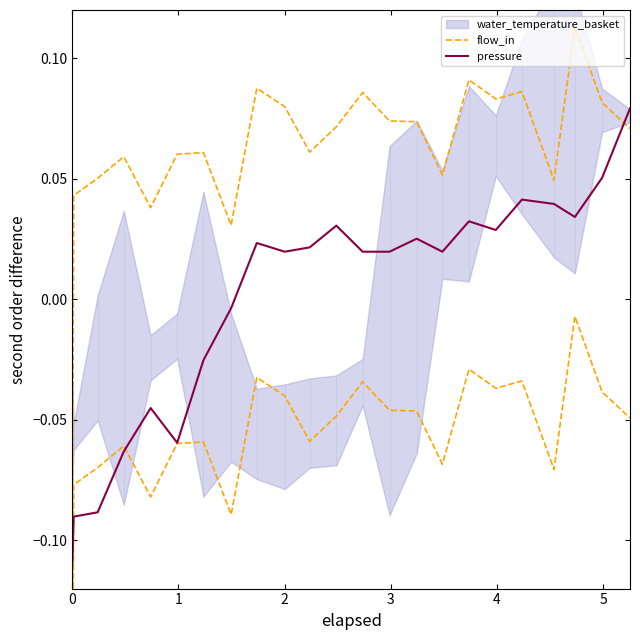

What is the minimum value shown in the chart?

-0.1